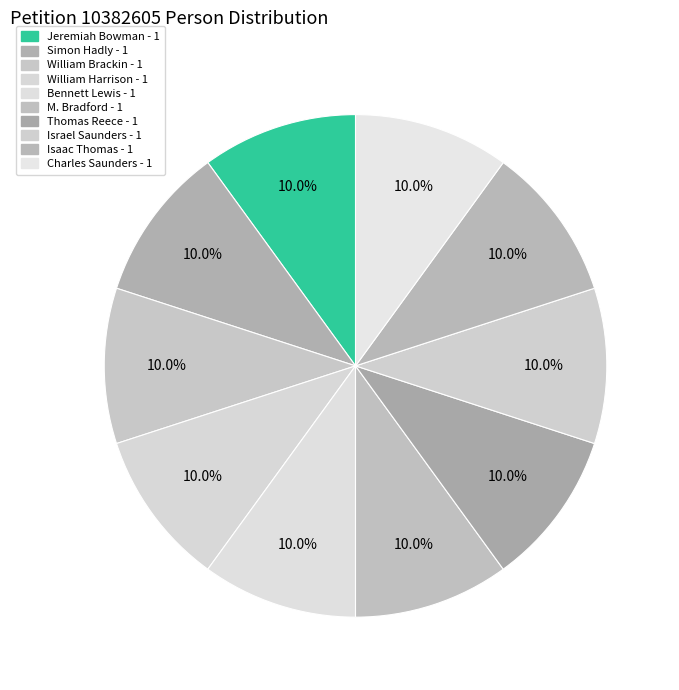

Rank the categories by value from highest to lowest.

Bennett Lewis, William Harrison, William Brackin, Simon Hadly, Jeremiah Bowman, Charles Saunders, Isaac Thomas, Israel Saunders, Thomas Reece, M. Bradford